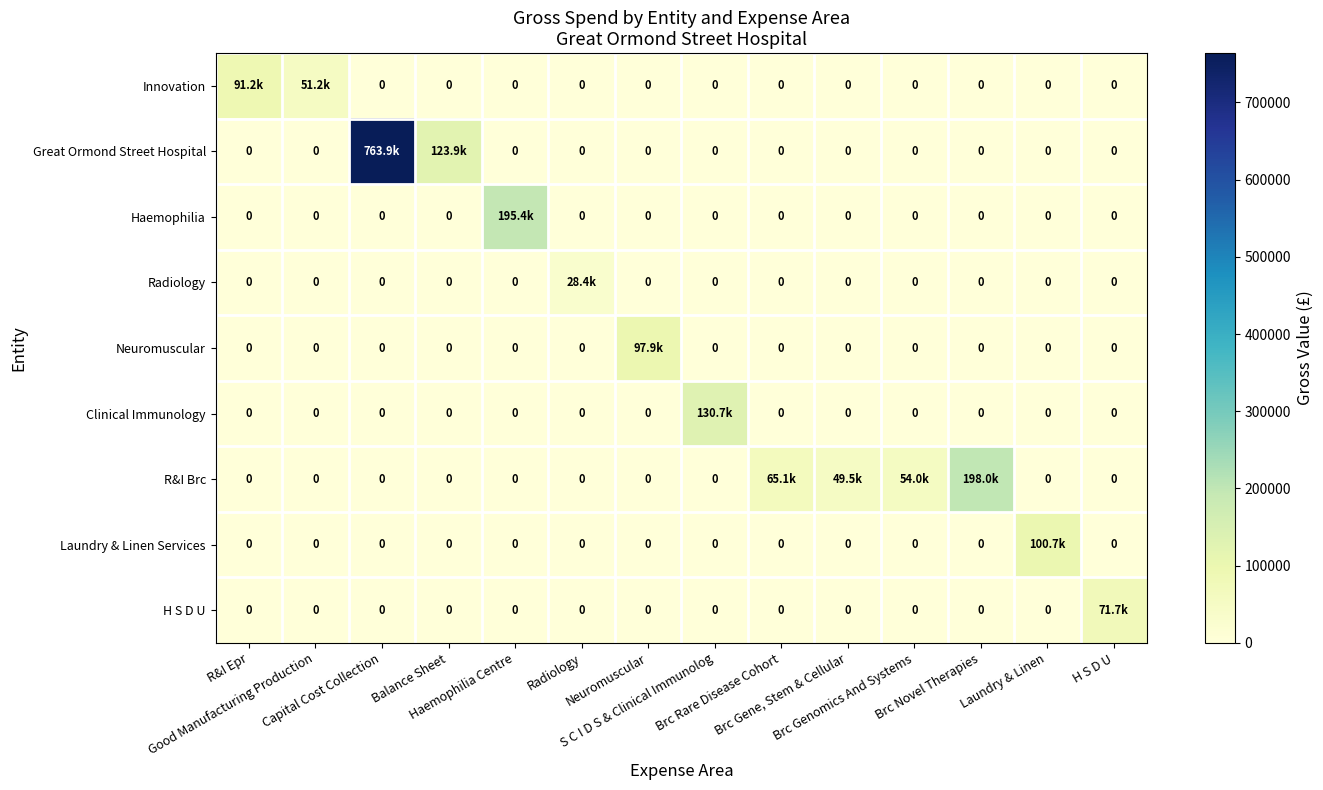

Which series changed the most between Good Manufacturing Production and Balance Sheet?

Great Ormond Street Hospital